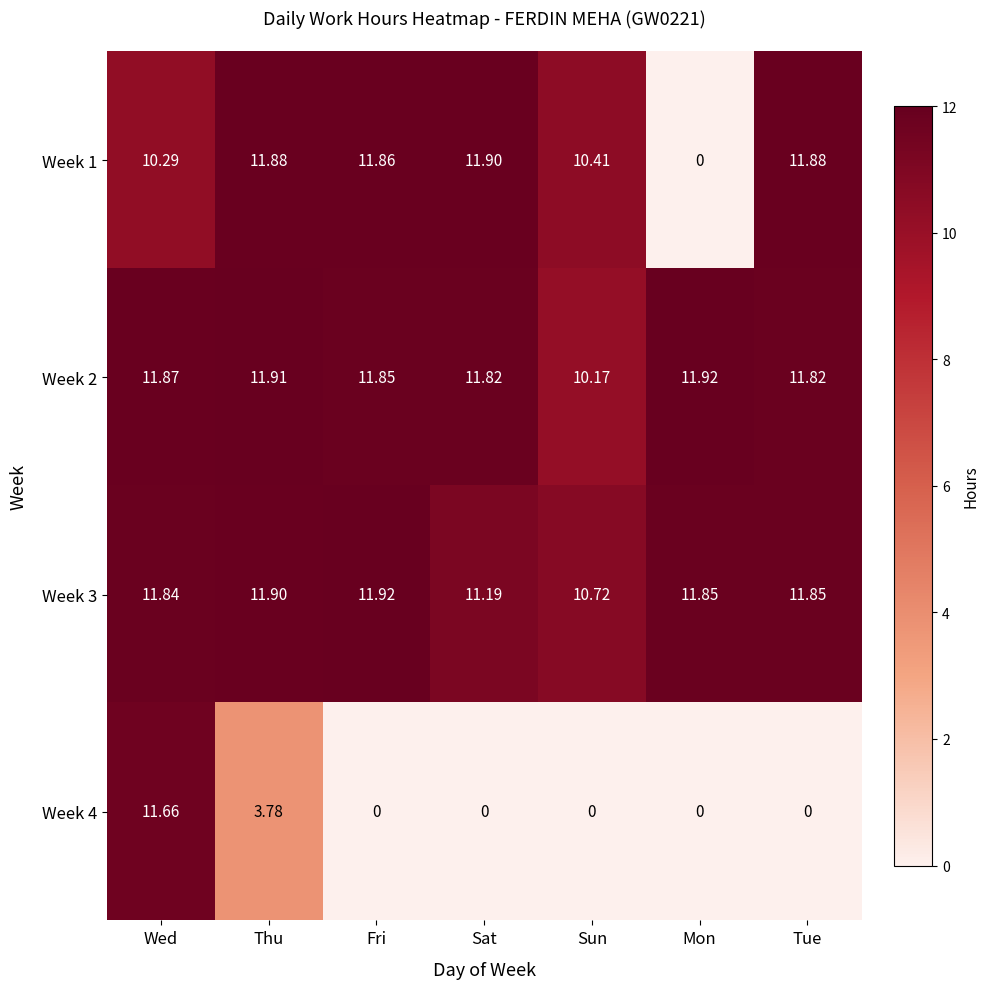

At which category is the sum across all series the highest?

Wed